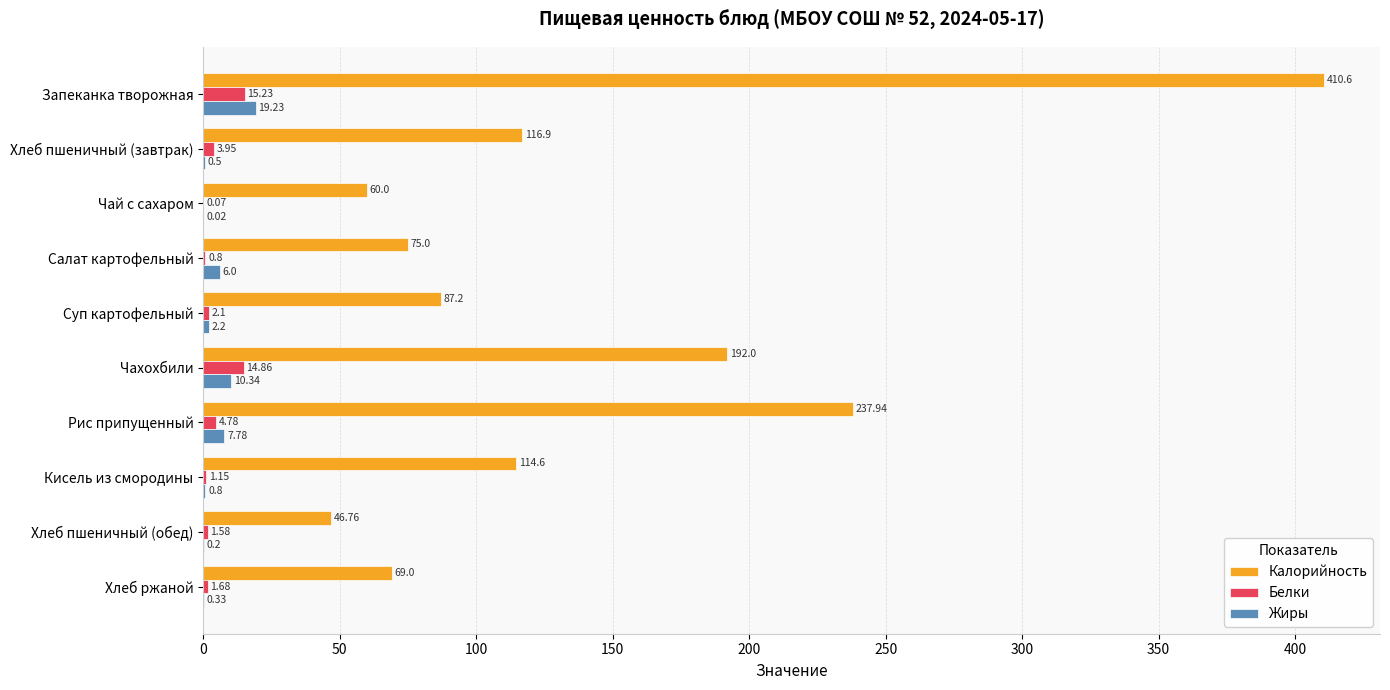

At which category is the sum across all series the highest?

Запеканка творожная